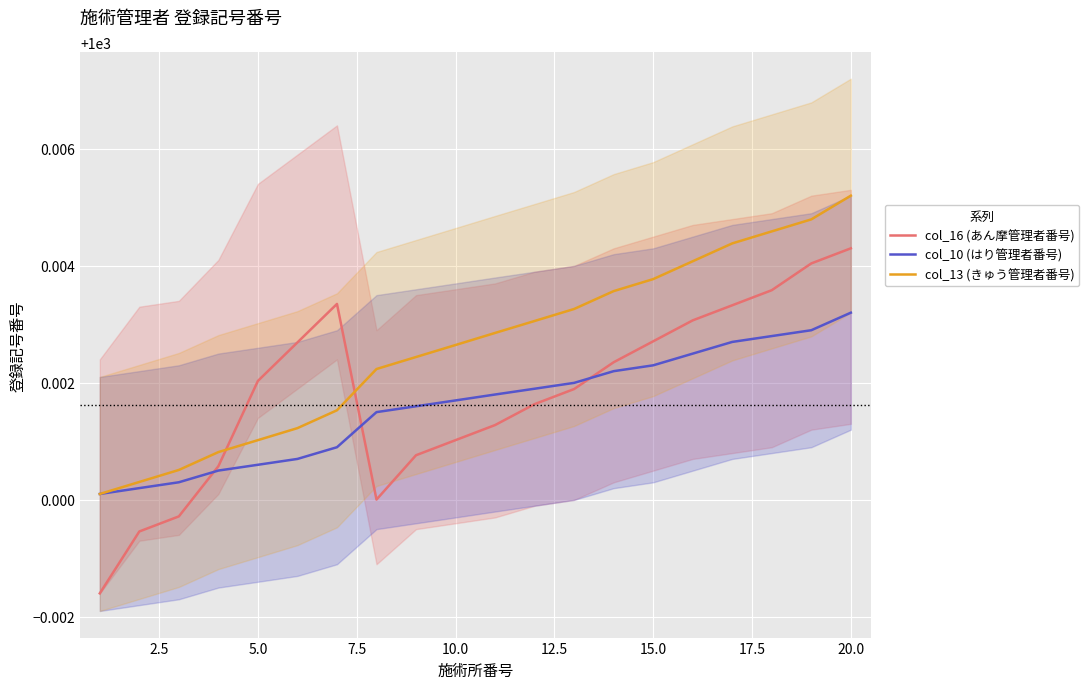

True or false: col_13 (きゅう管理者番号) and col_10 (はり管理者番号) cross at least once.

False